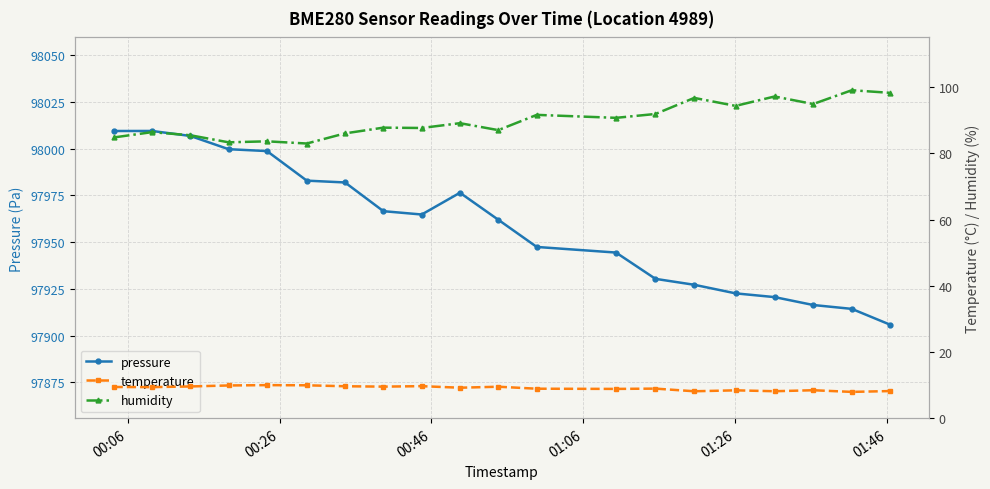

True or false: pressure has more than 1 points higher than both neighbors.

True